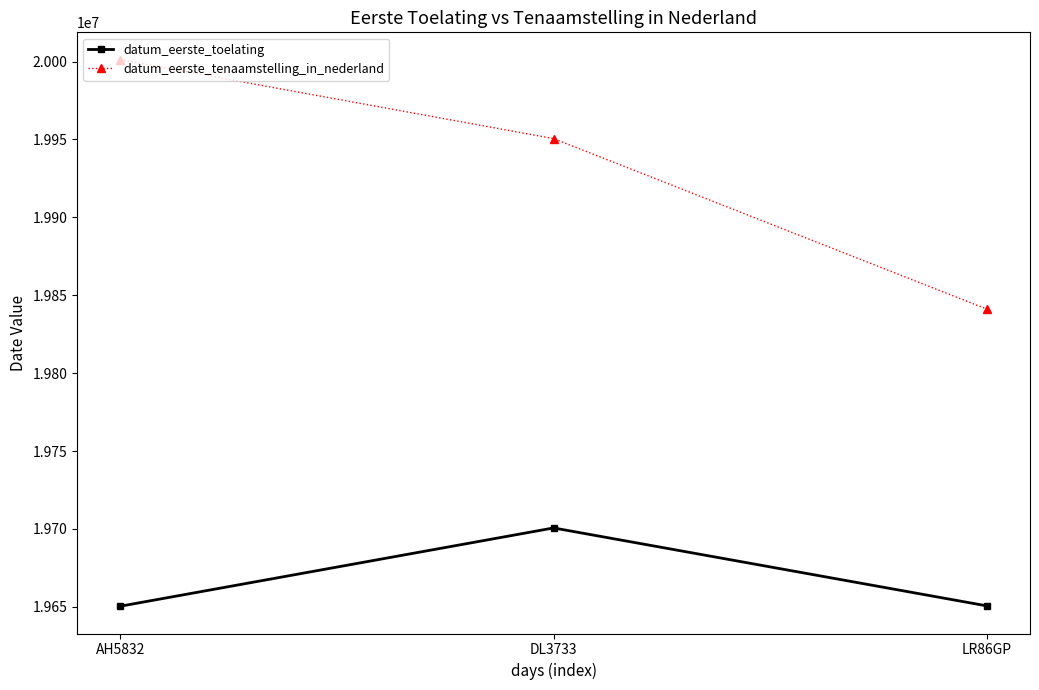

Rank the series by their maximum value, from lowest to highest.

datum_eerste_toelating, datum_eerste_tenaamstelling_in_nederland